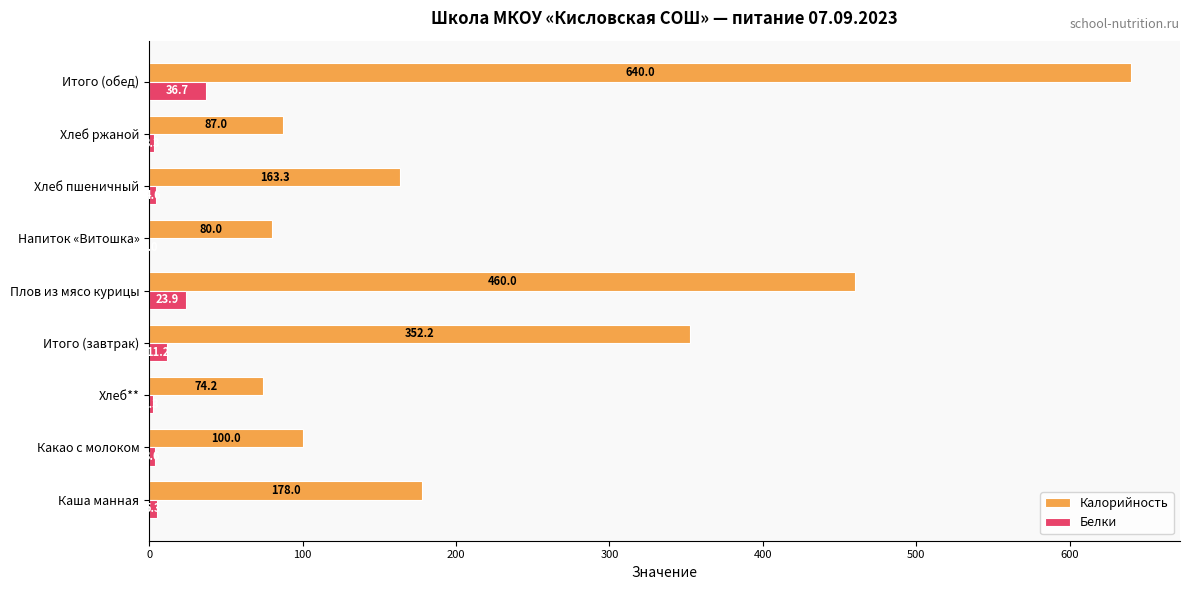

Which series has the largest total across all categories?

Калорийность